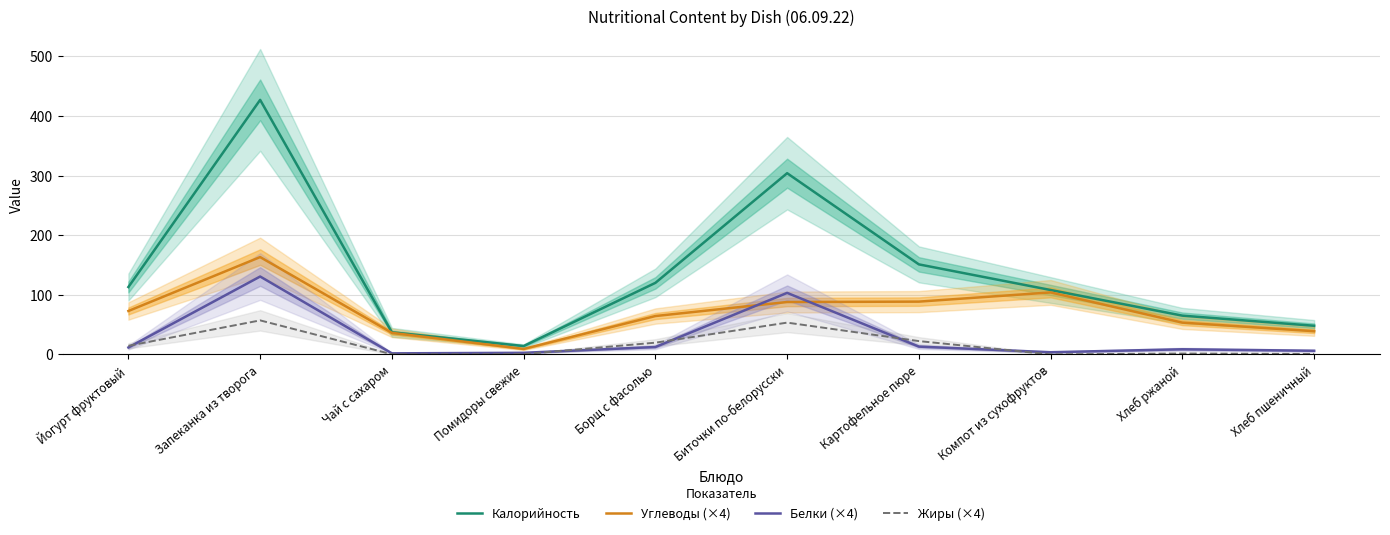

What is the sum of all Жиры (×4) values?

169.4